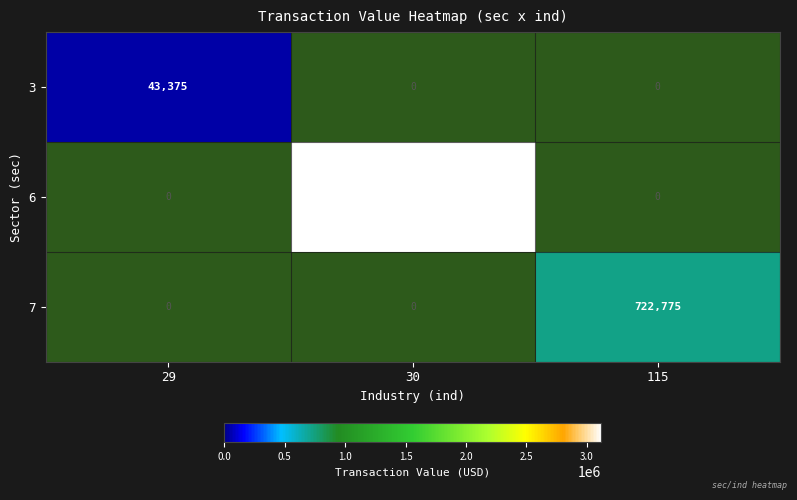

What is the greatest value displayed?

3120734